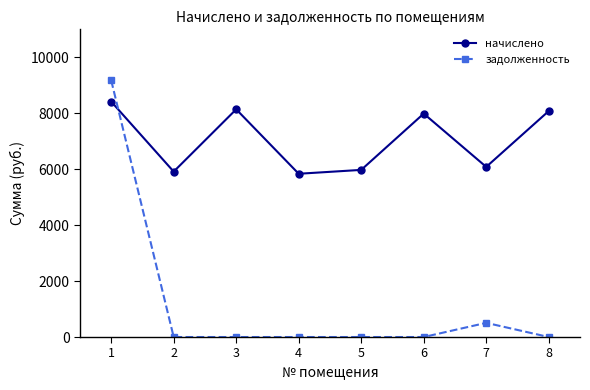

What are all the series names shown in the legend?

начислено, задолженность